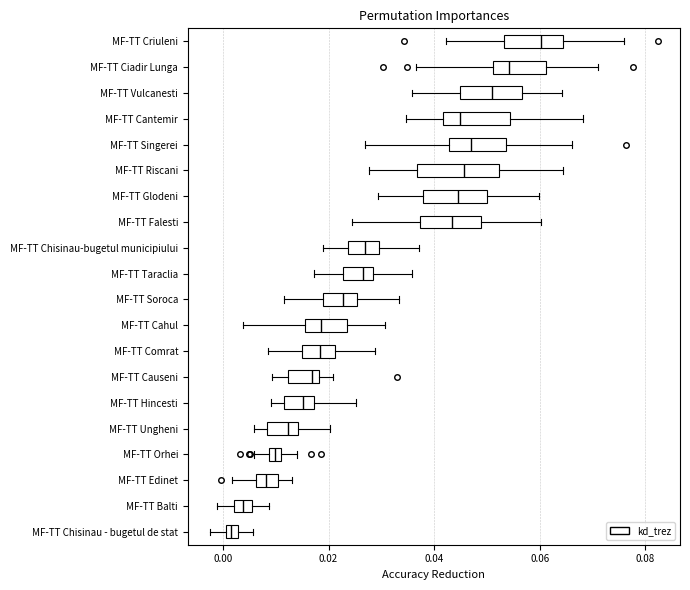

Which box's median line is the furthest to the left?

MF-TT Chisinau - bugetul de stat